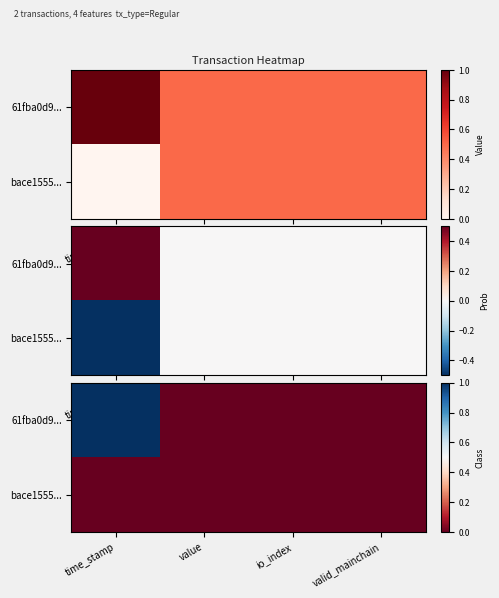

At time_stamp, list the series in order from largest to smallest.

61fba0d9..., bace1555...